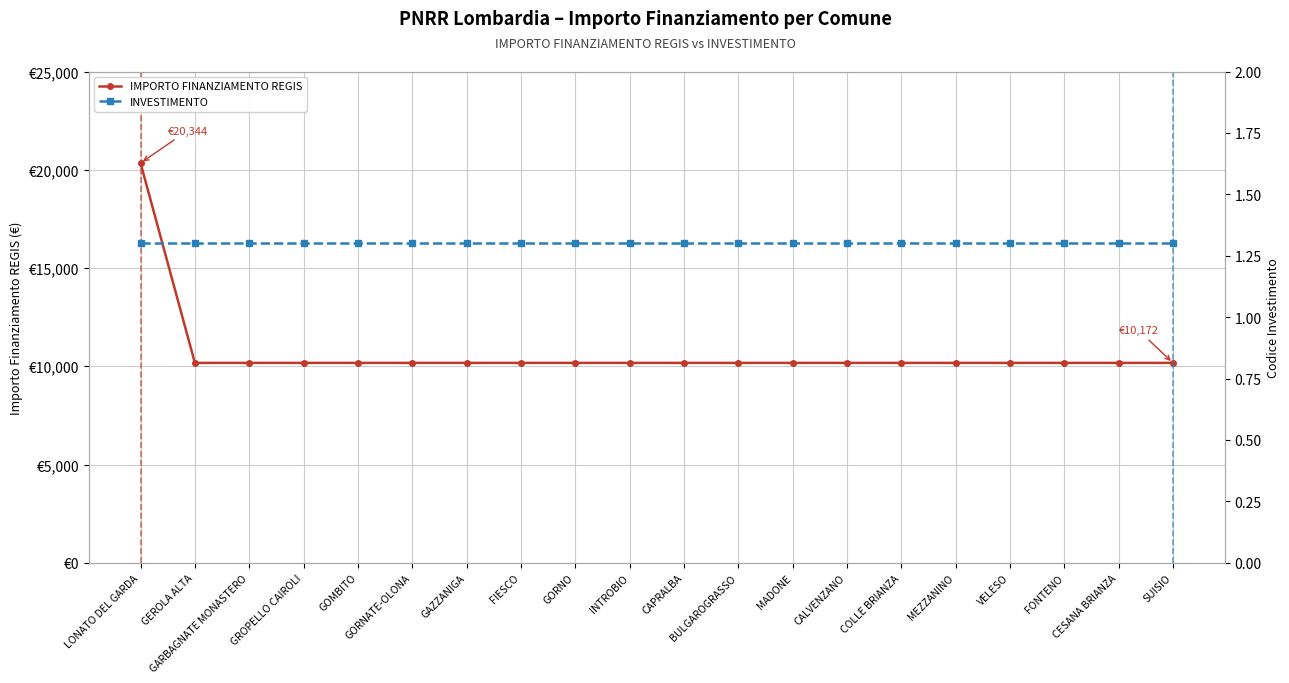

What position from the right is GOMBITO?

16